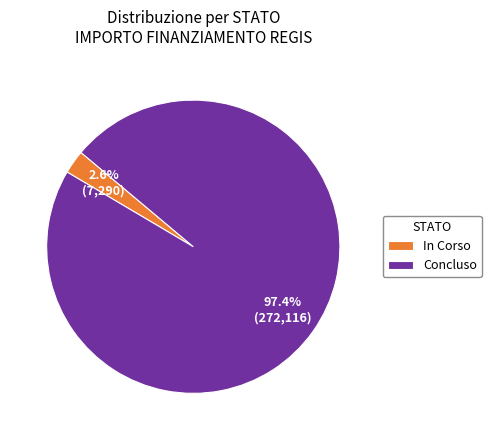

What is the total percentage of In Corso and Concluso?

100.0%